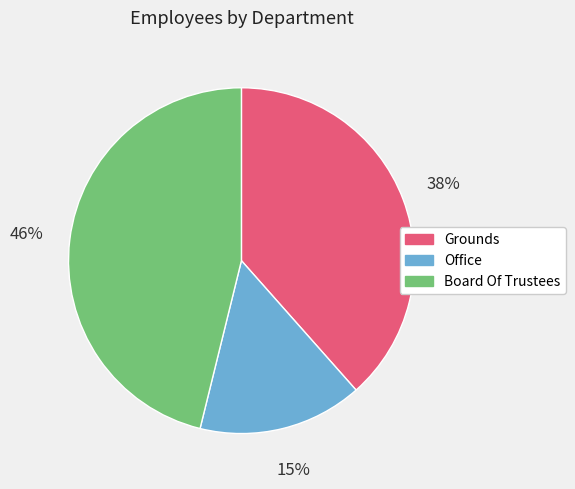

What percentage is the Office slice, to the nearest percent?

15%